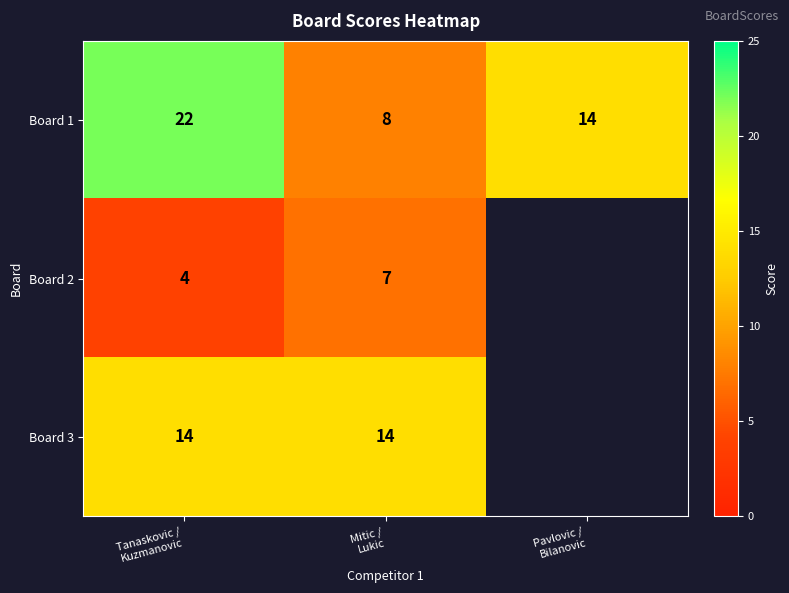

What is the sum of all Board 1 values?

44